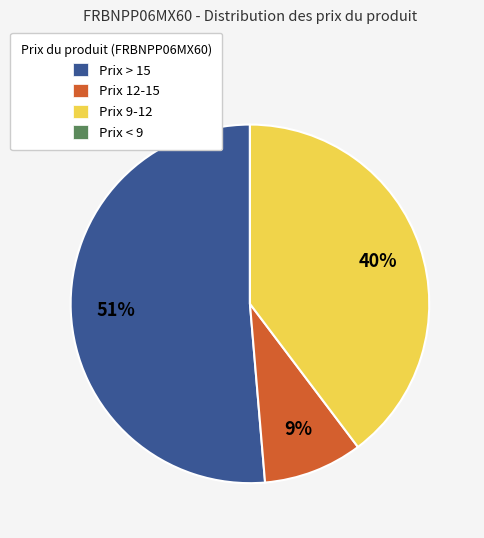

Is it true that Prix 9-12 is 35% of the pie?

False